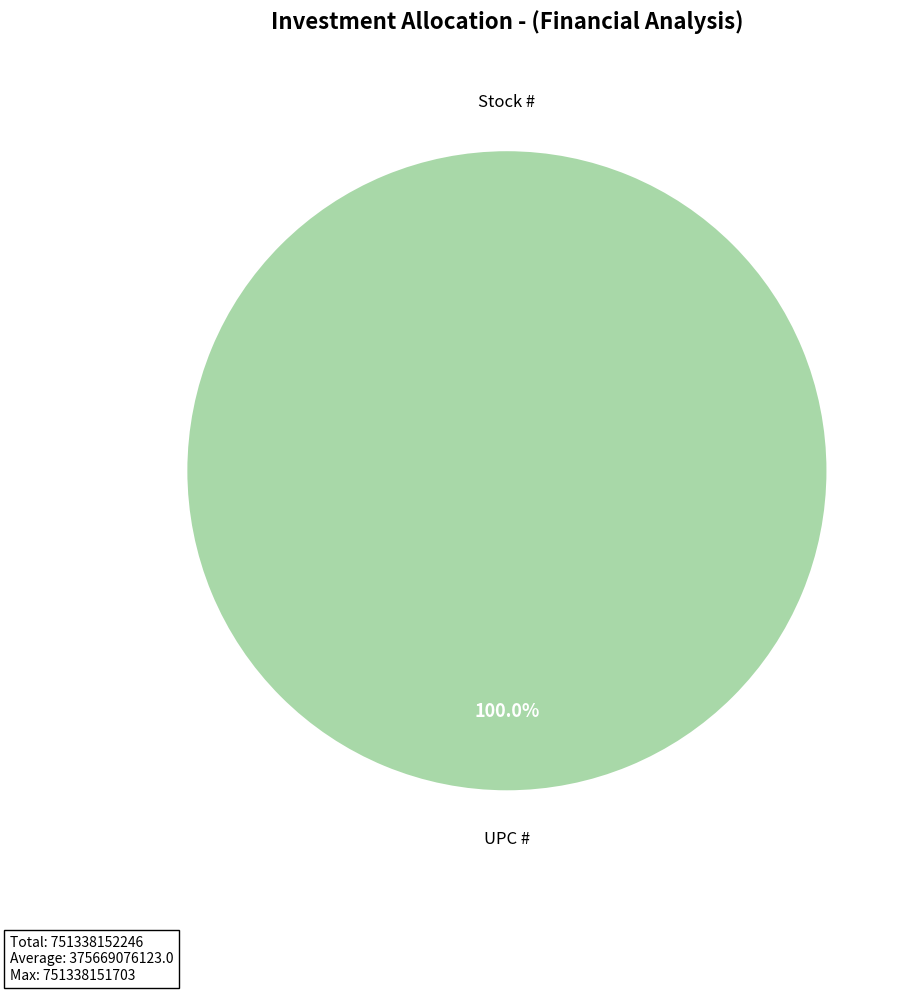

Does Stock # account for over 50% of the chart?

No